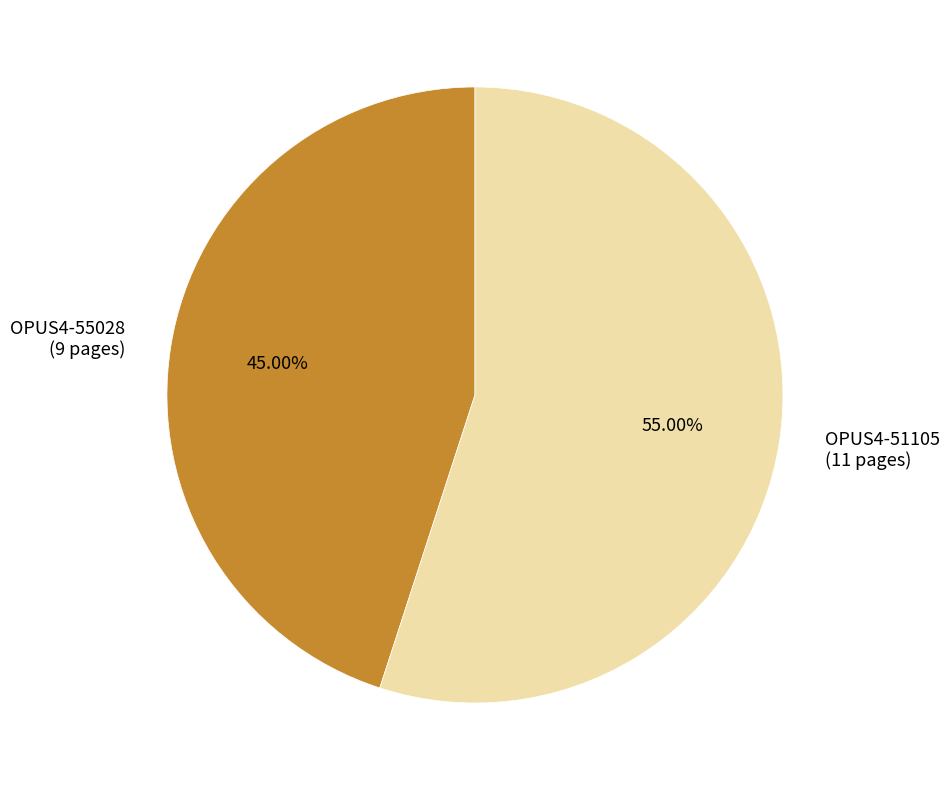

Is there a majority slice in this chart?

Yes